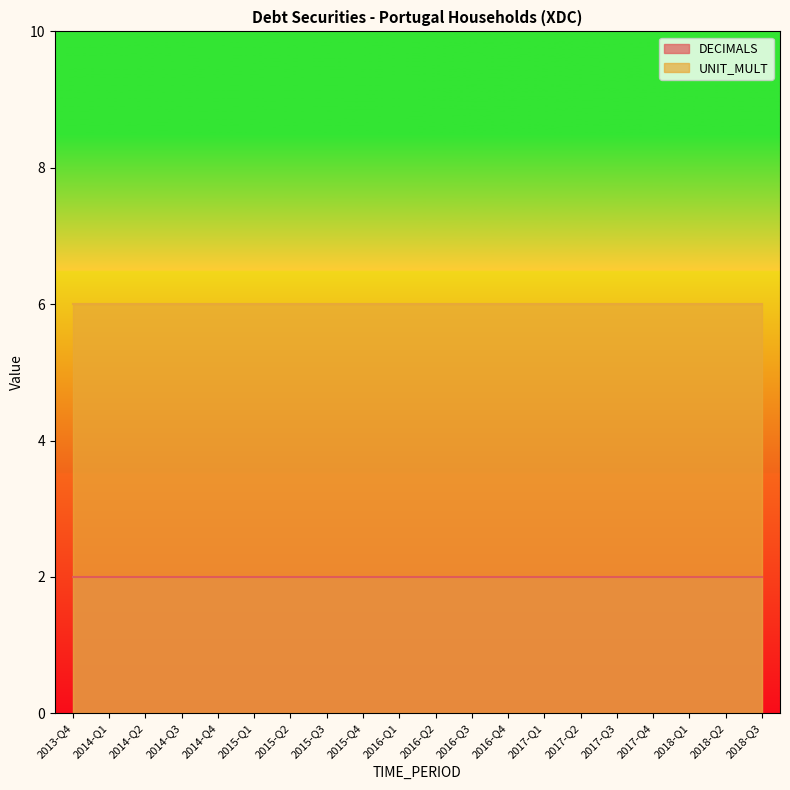

The UNIT_MULT series shows 3 at 2016-Q3. True or false?

False